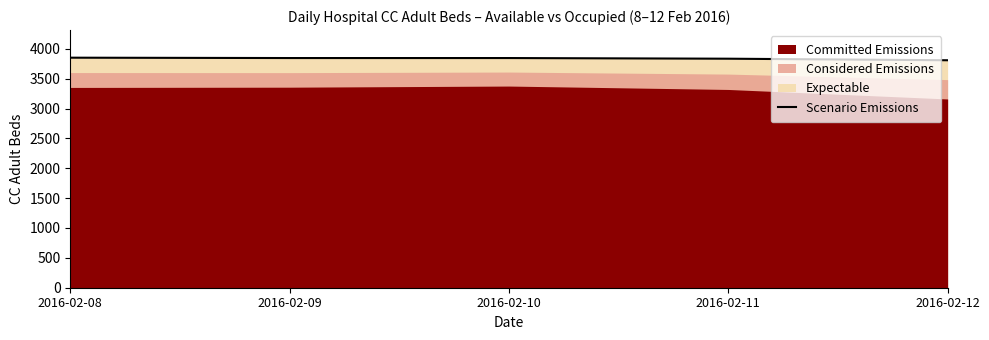

Which category has the lowest value across all series?

2016-02-12